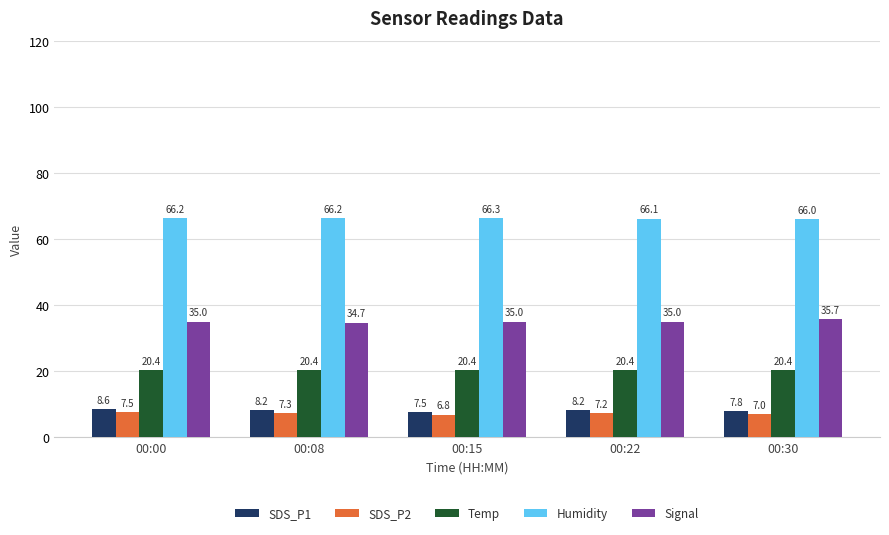

How many data points in SDS_P2 are above 7?

4